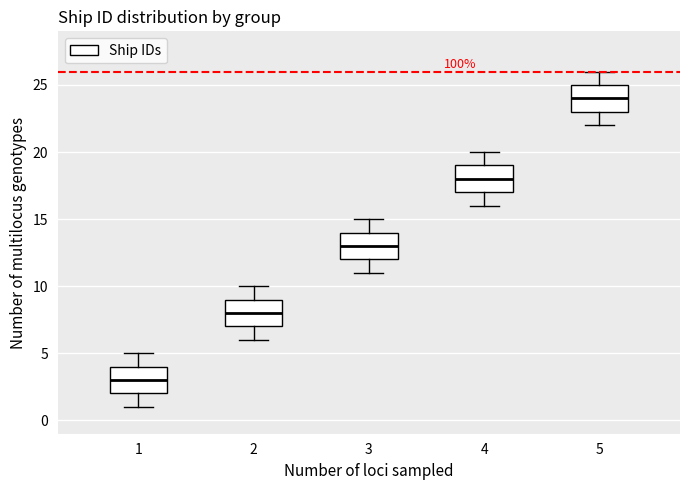

Reading left to right, transcribe this box plot: for each box, give where its median line is, the range the box spans, and where its two whiskers end, as read against the y-axis. The values are not printed on the chart, so give them approximately, as read against the axis.

1: median 3, box 2 to 4, whiskers 1 to 5
2: median 8, box 7 to 9, whiskers 6 to 10
3: median 13, box 12 to 14, whiskers 11 to 15
4: median 18, box 17 to 19, whiskers 16 to 20
5: median 24, box 23 to 25, whiskers 22 to 26